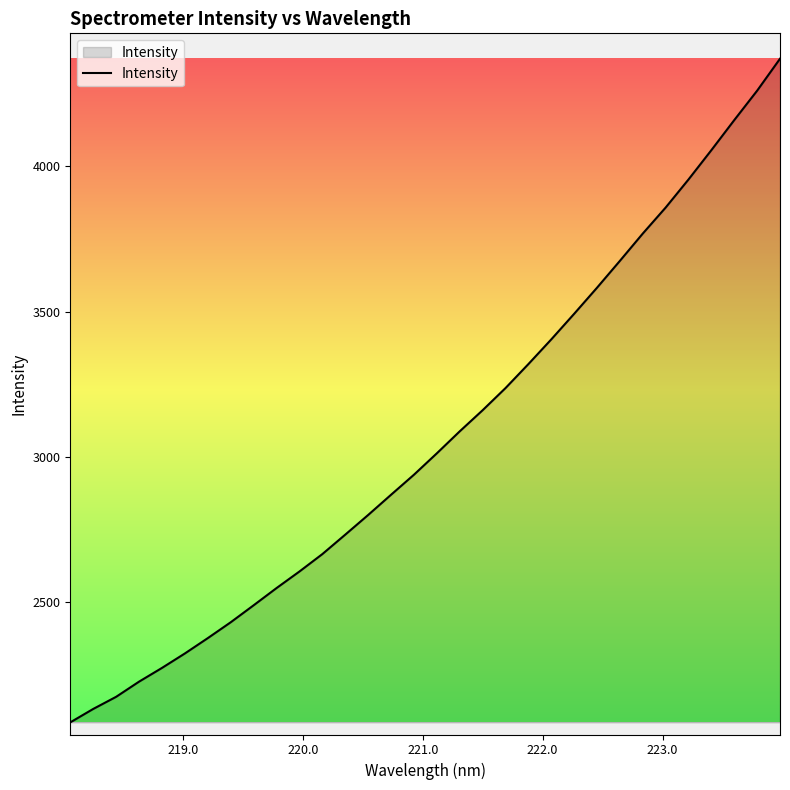

What is the difference between the second highest and second lowest values?

2127.2